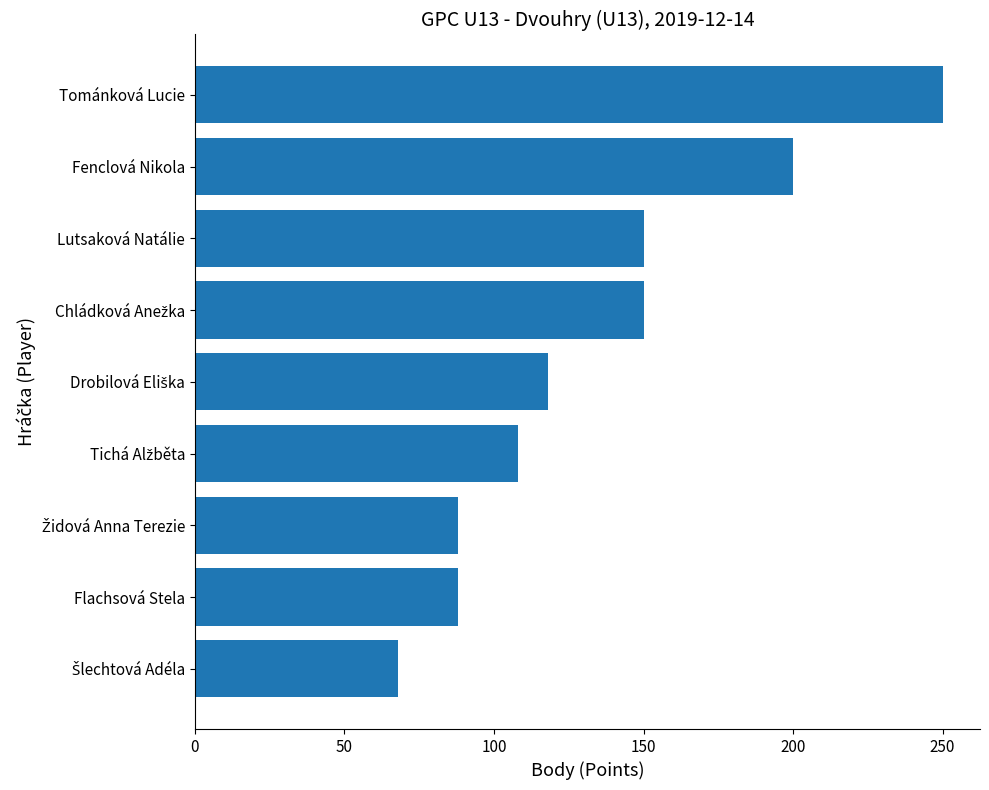

What is the value of the 1st bar from the top?

250